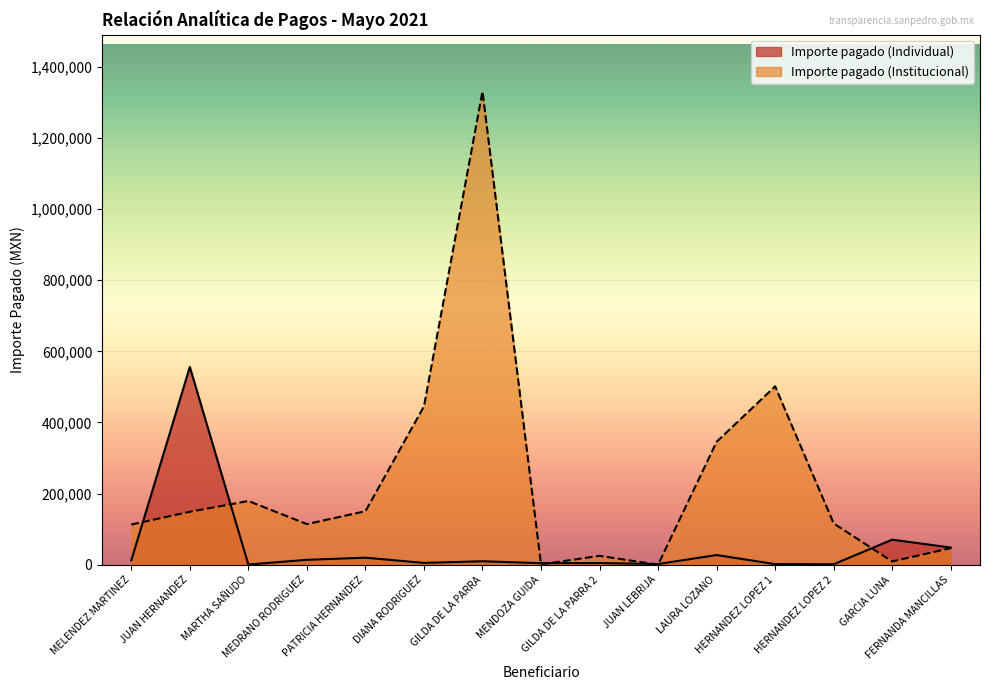

What is the spread (max minus min) of values at HERNANDEZ LOPEZ 2?

114665.8